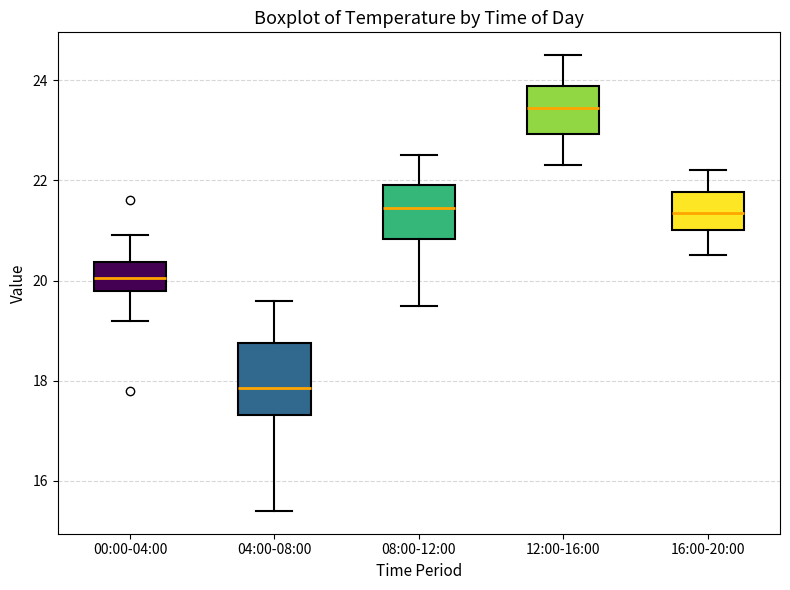

Where does the median line of the box for 00:00-04:00 sit on the y-axis? The values are not printed on the chart, so give them approximately, as read against the axis.

20.0